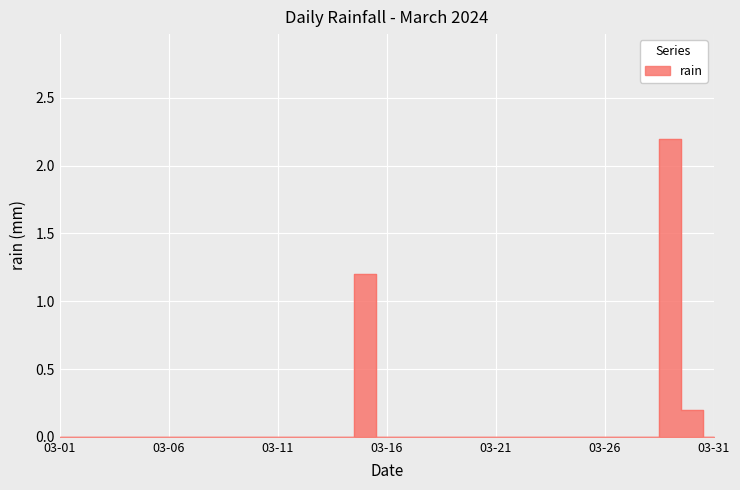

Is it true that the value at 2024-03-25 is 0.9?

False